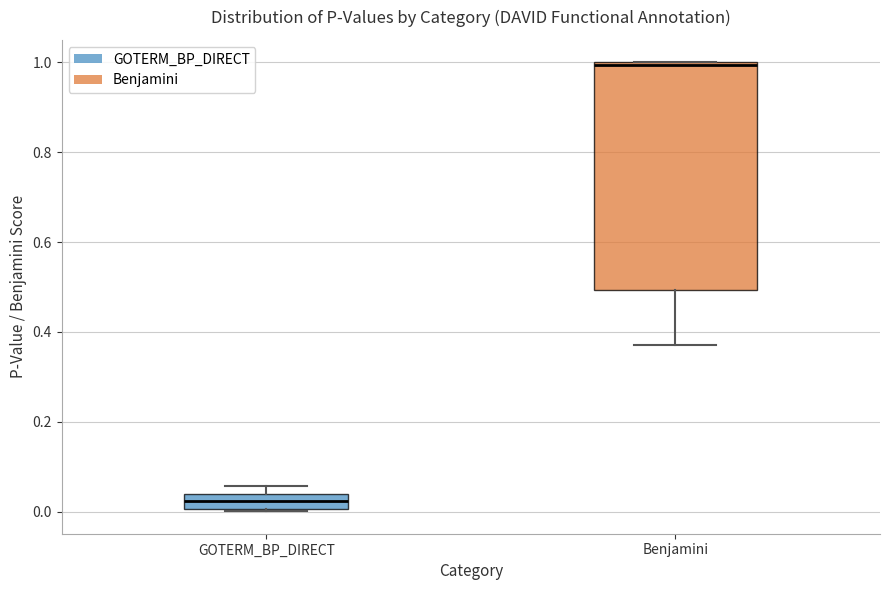

Which box's median line is the highest?

Benjamini